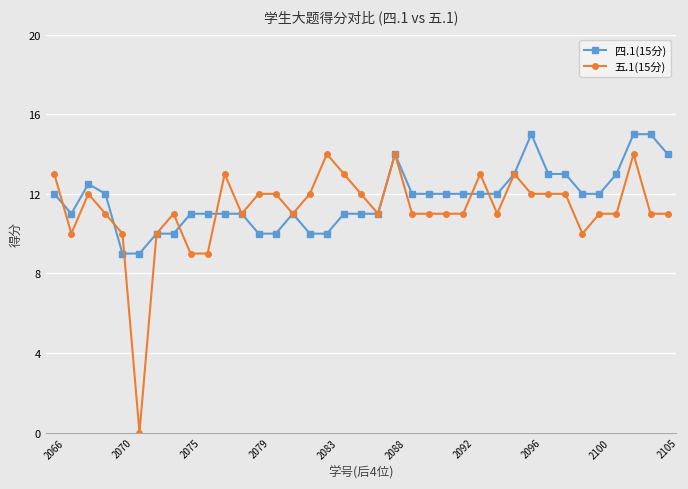

Does the chart display data point markers on the line(s)?

Yes